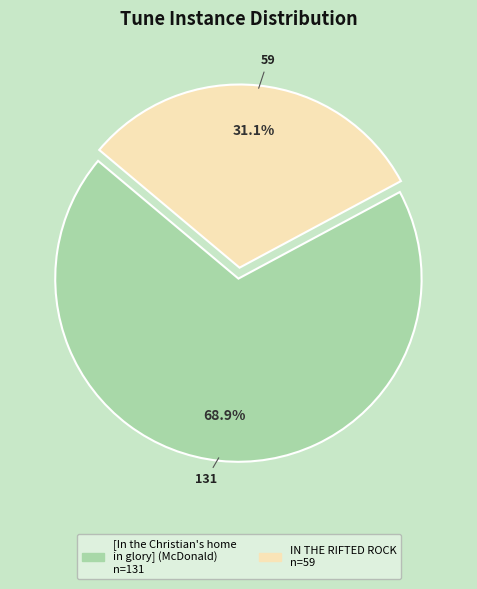

Is there any slice that represents more than half of the pie?

Yes